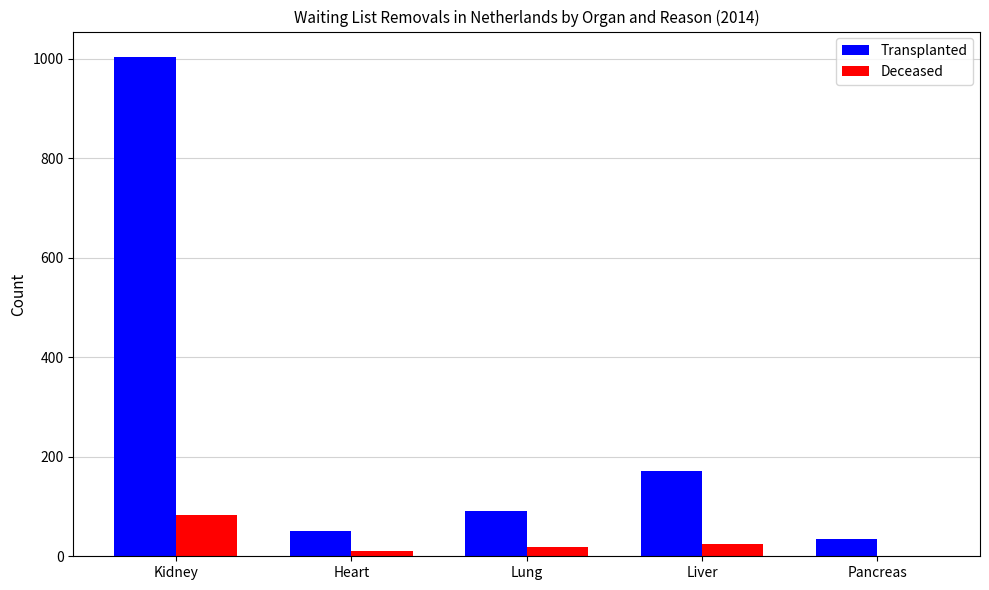

Which series has the widest spread of values?

Transplanted